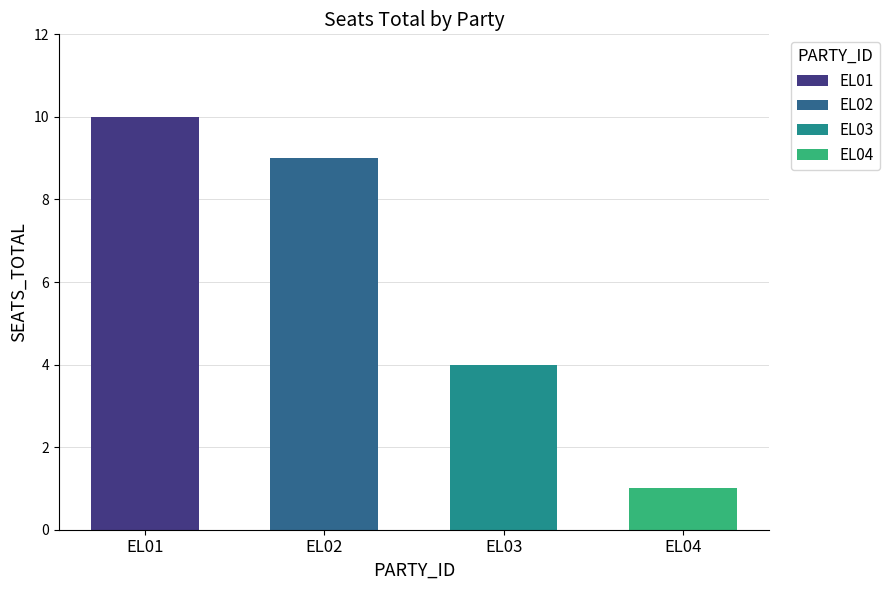

How many bars are there in total?

4